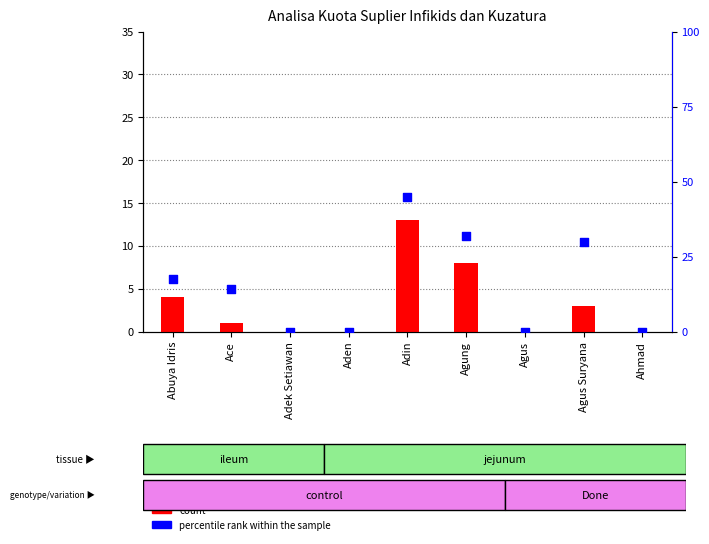

Which series has the widest spread of Y values?

percentile rank within the sample